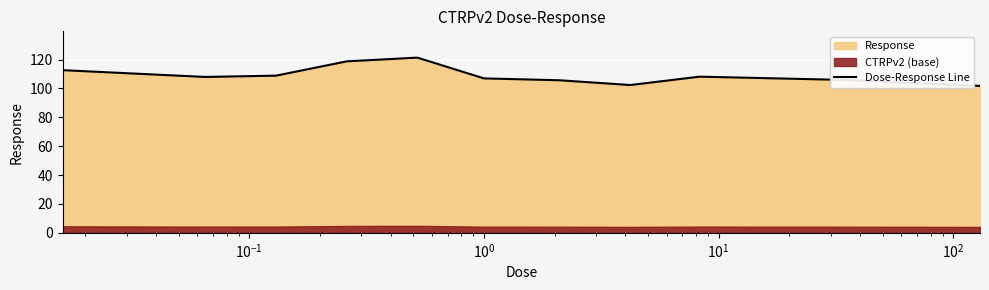

True or false: the data has more than 1 interior local peaks.

True